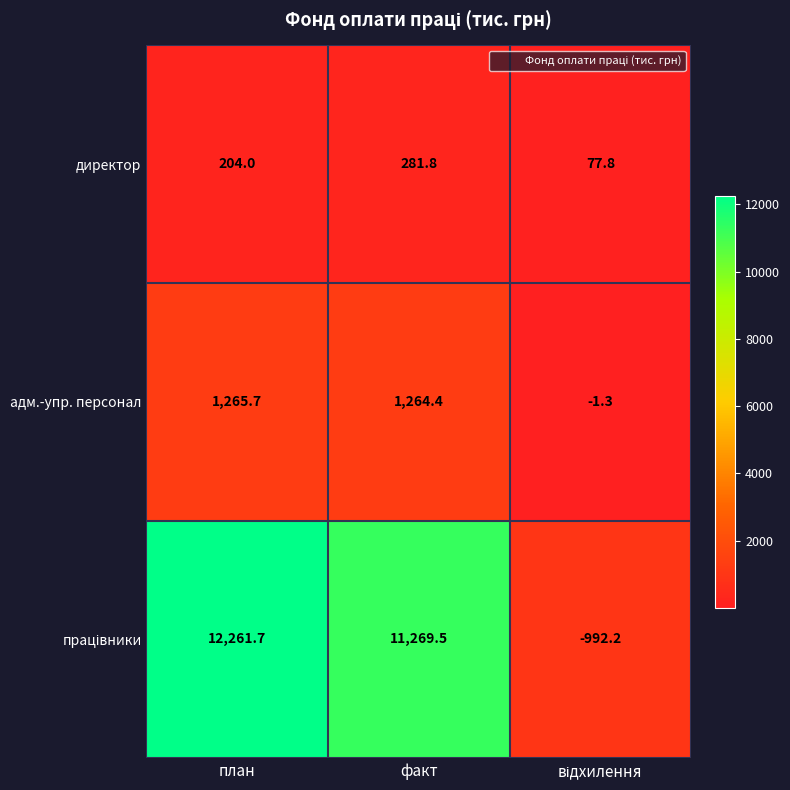

What is the total value across all series at факт?

12815.7